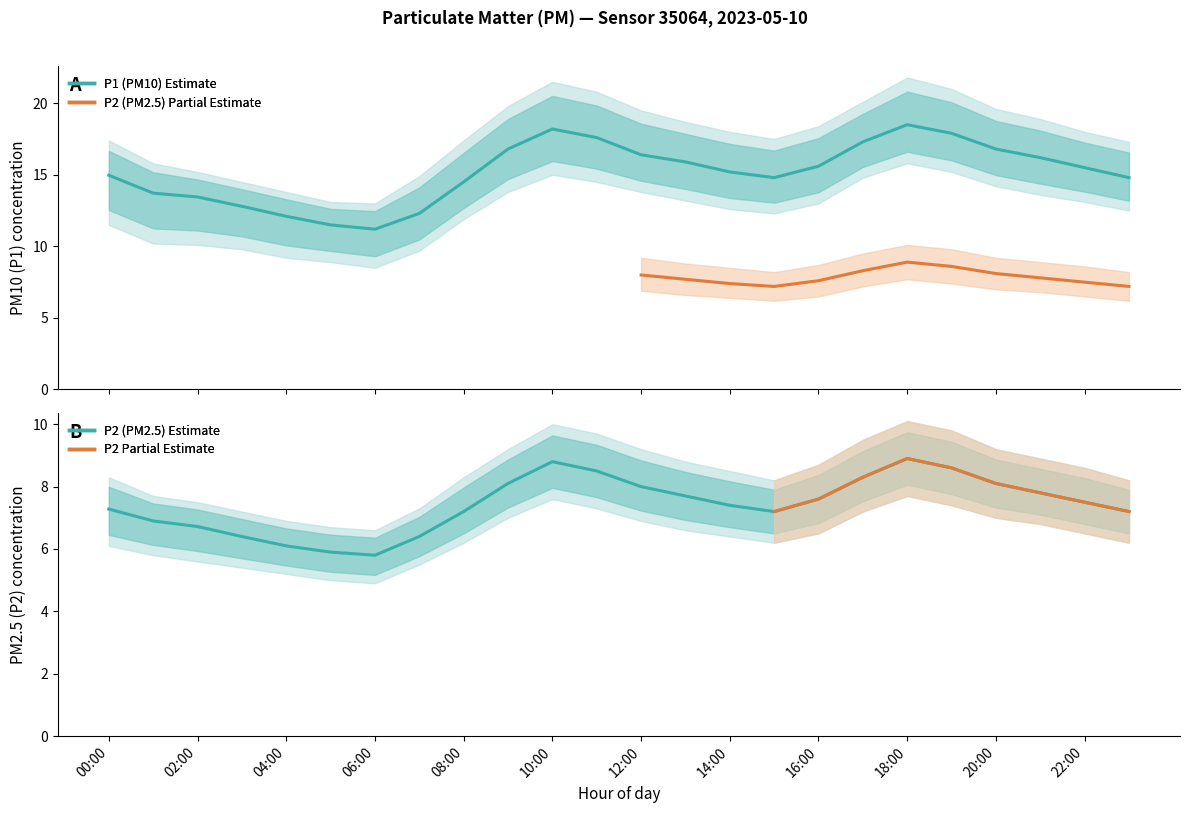

At which label is P2_lower closest to 6?

00:00